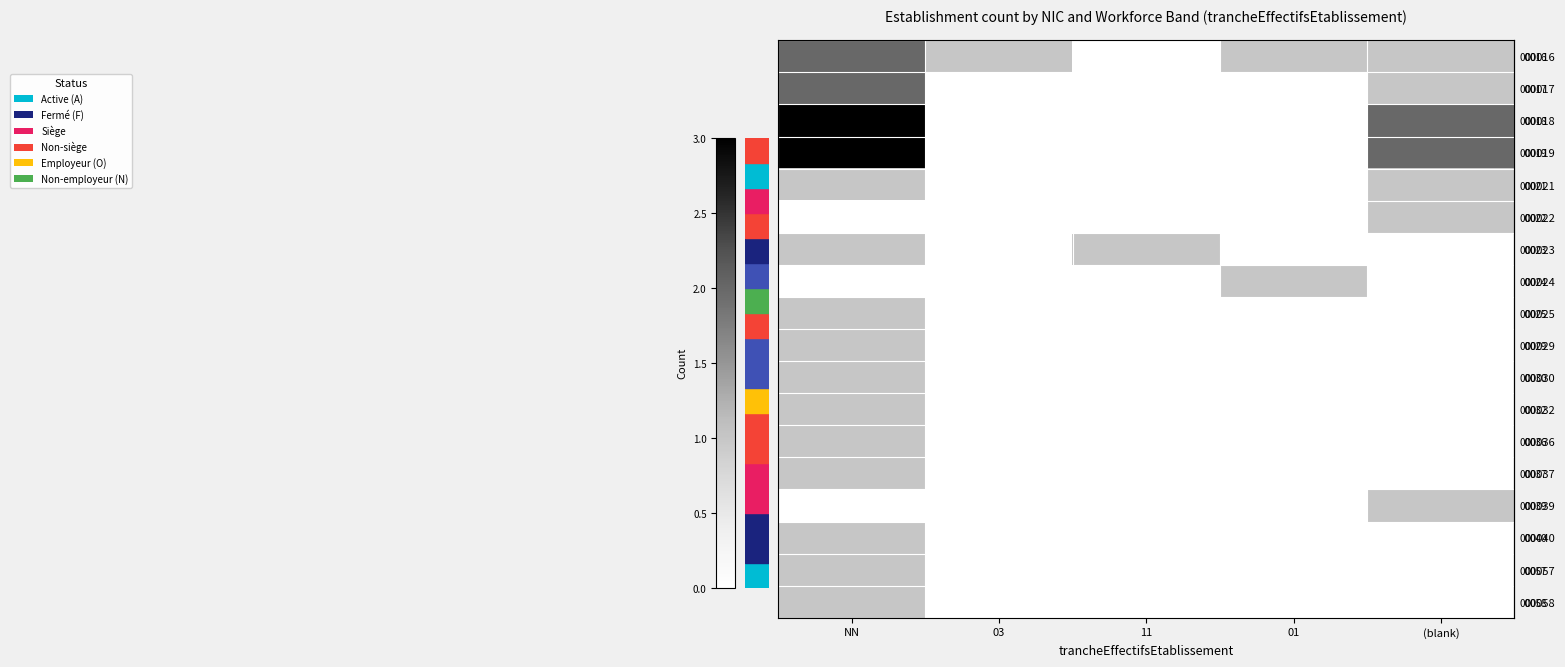

Between NN and (blank), which is larger?

NN